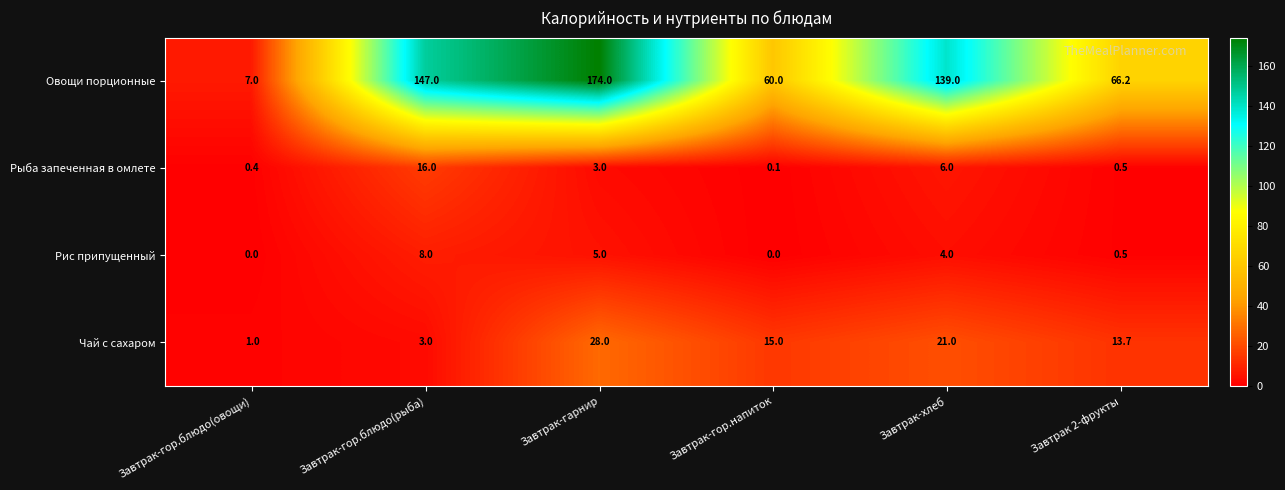

True or false: Рис припущенный has a value of 3.4 at Завтрак-гарнир.

False